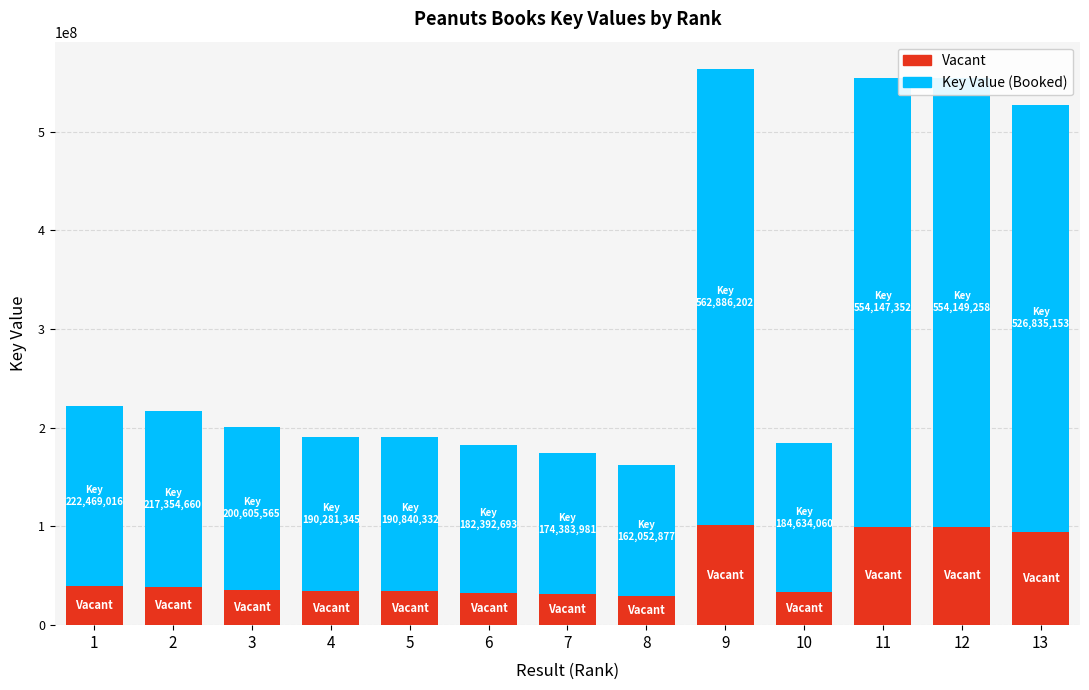

What is the difference between the second highest and second lowest values in the Vacant series?

68357749.9